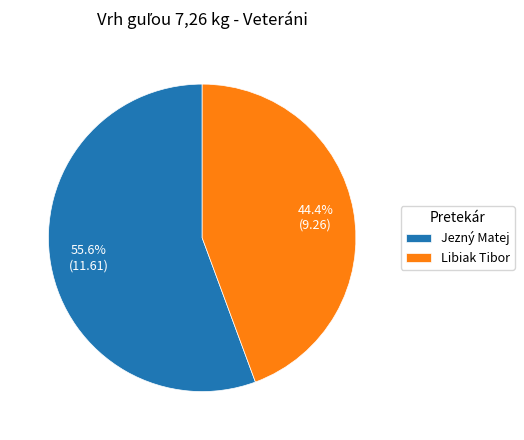

Approximately how many times larger is the value at Libiak Tibor compared to Jezný Matej?

0.8